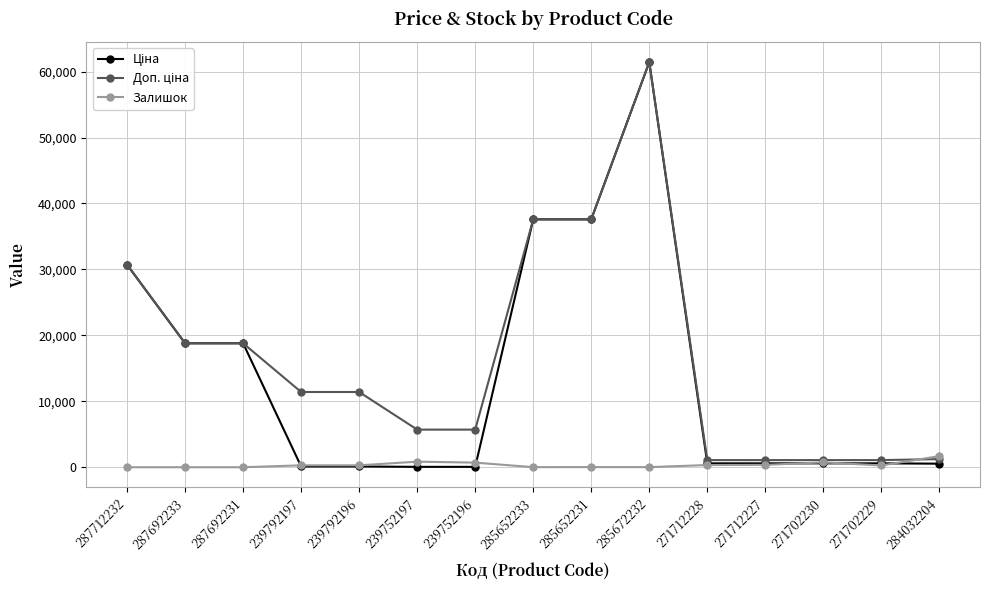

At which category is the sum across all series the highest?

285672232